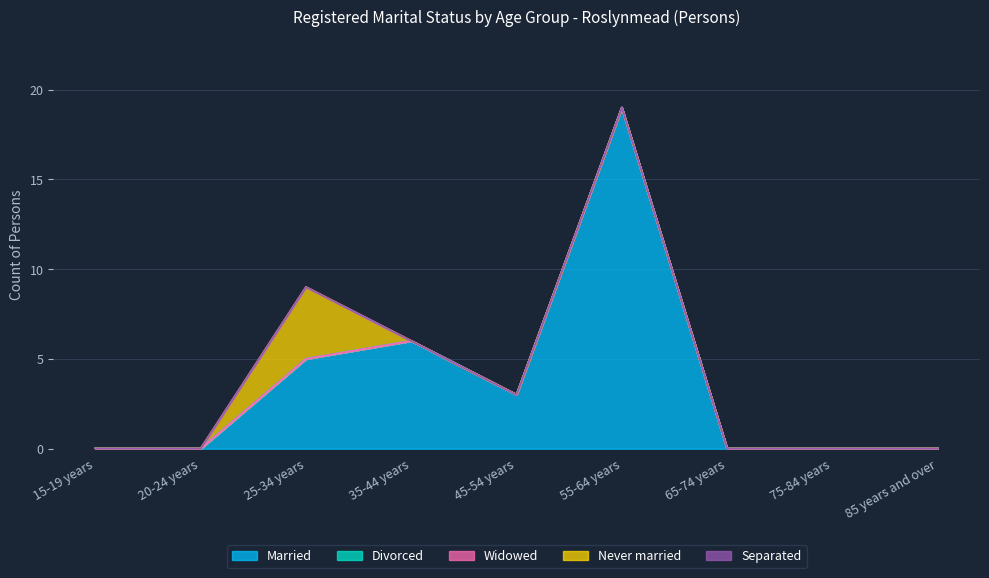

At which category does the chart reach its minimum across all series?

15-19 years